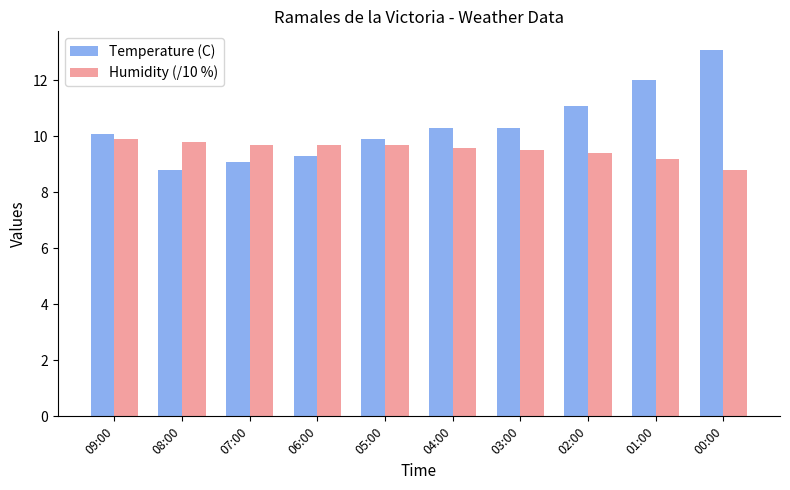

What is the sum of all Temperature (C) values?

104.0